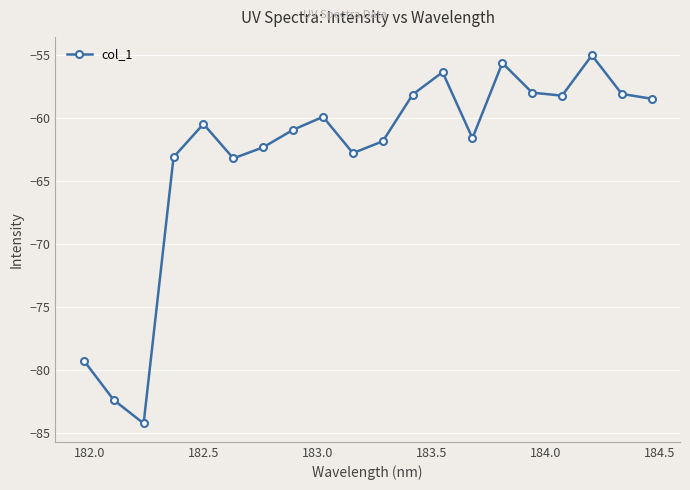

What is the value of the 17th point from the left?

-58.2